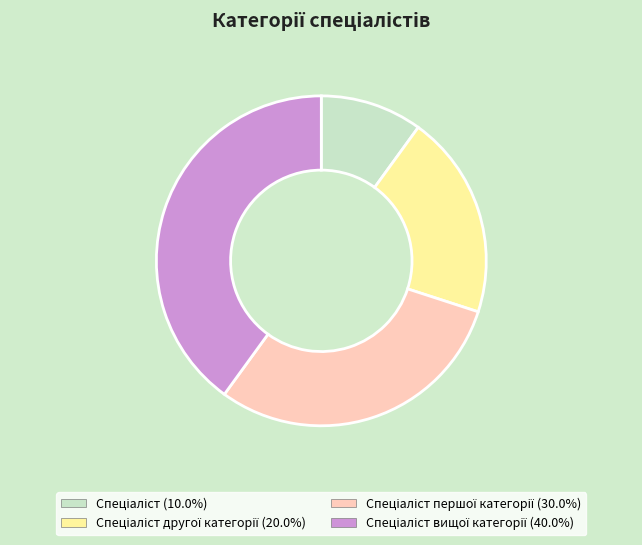

Is there a majority slice in this chart?

No